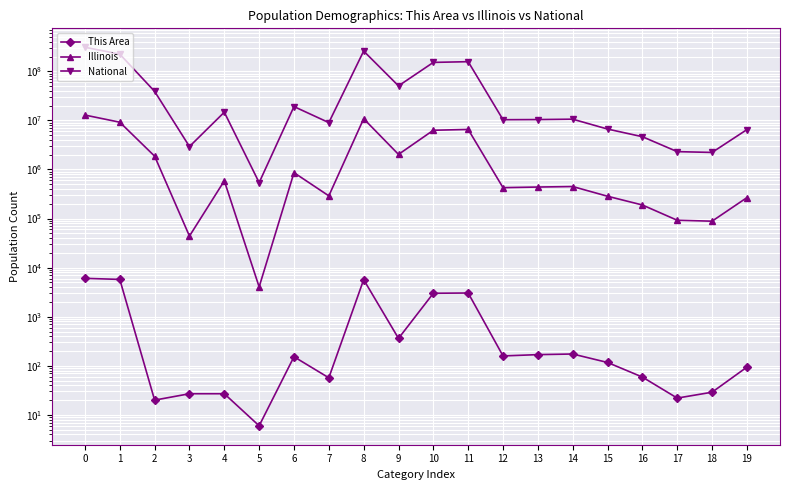

Rank the series by their maximum value, from highest to lowest.

National, Illinois, This Area